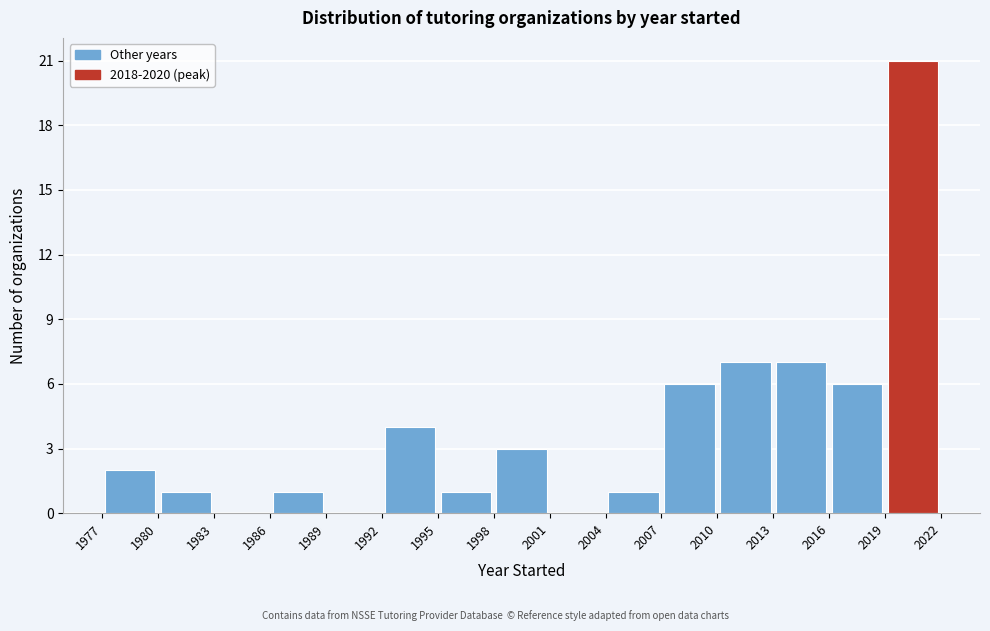

How tall is the bar that spans 2013 to 2016 on the x-axis? The values are not printed on the chart, so give them approximately, as read against the axis.

7